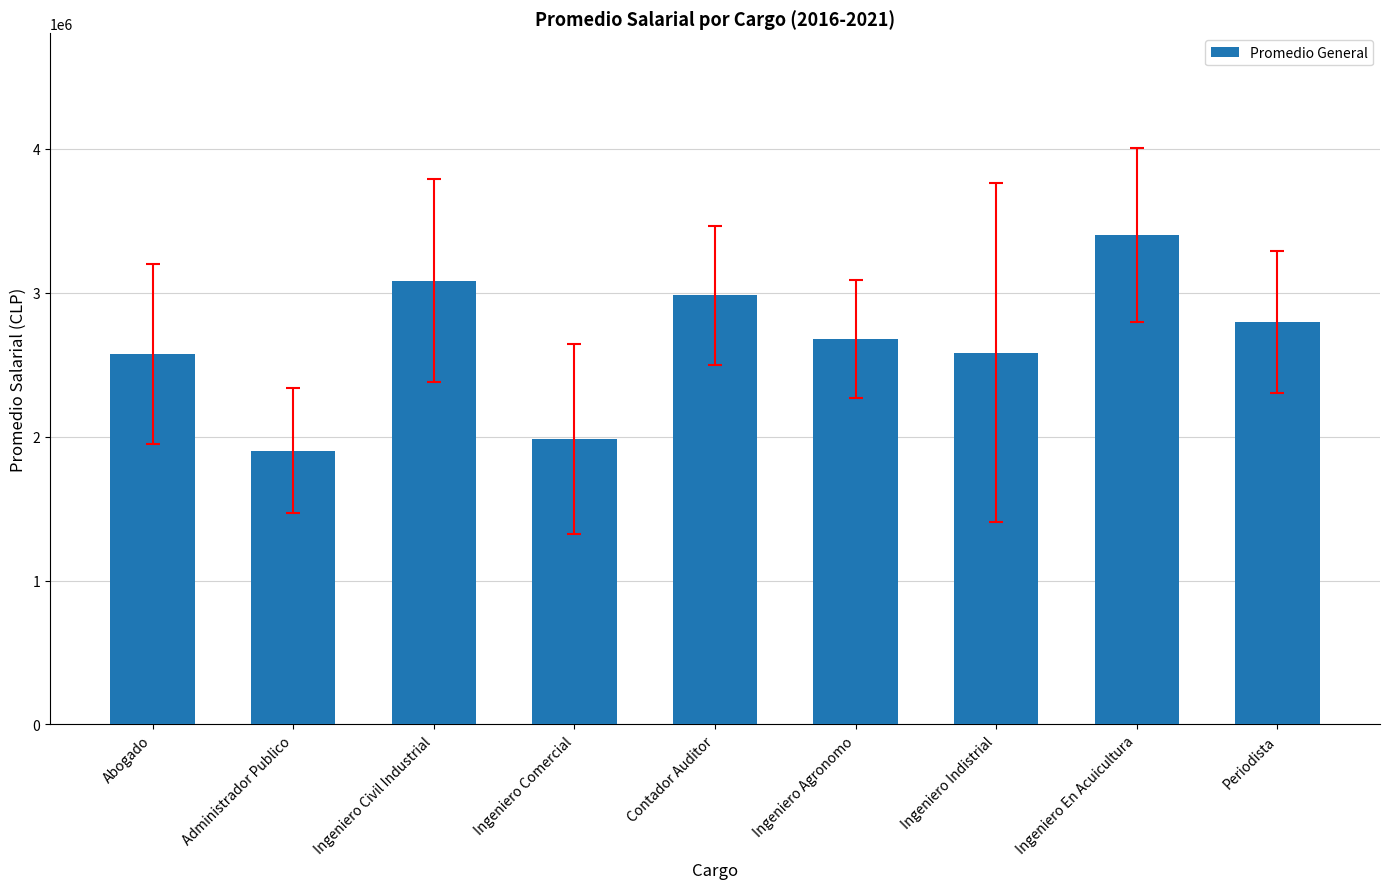

How many series are shown in this chart?

1